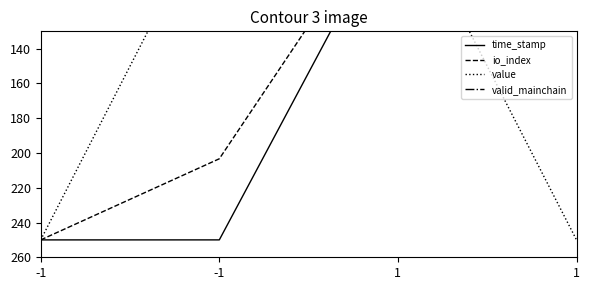

At which category is the sum across all series the highest?

-1